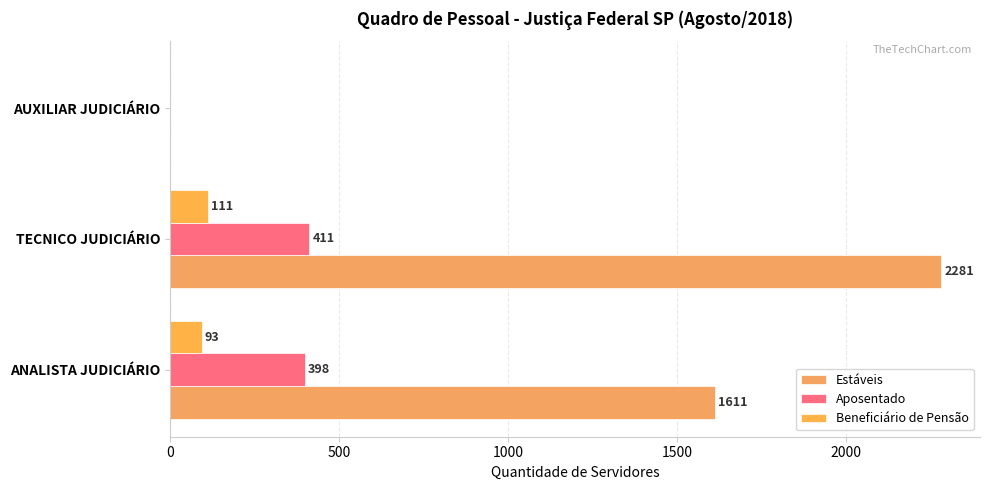

Which series has the largest range (max minus min)?

Estáveis